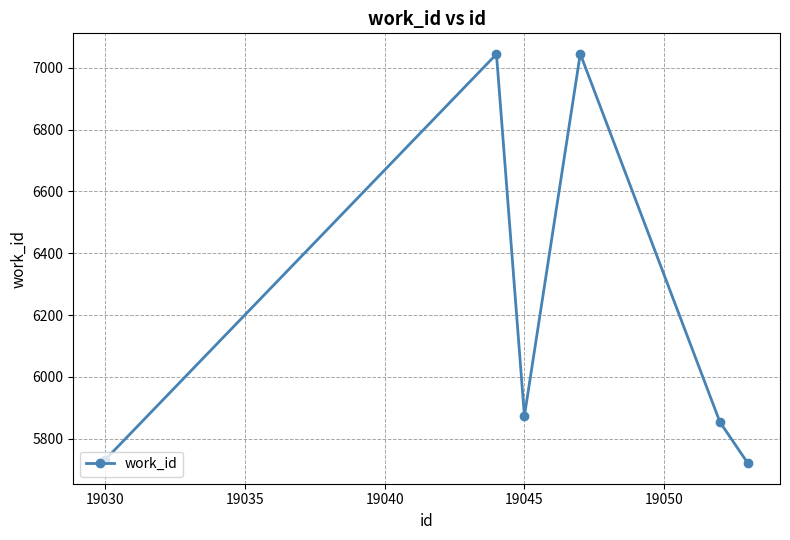

How many interior local valleys (lower than both neighbors) does the data have?

1